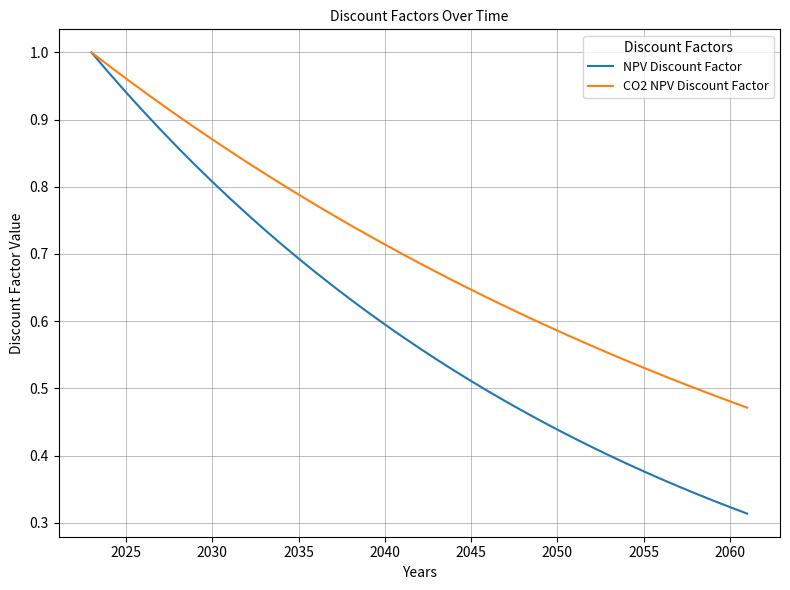

Which series has the largest range (max minus min)?

NPV Discount Factor